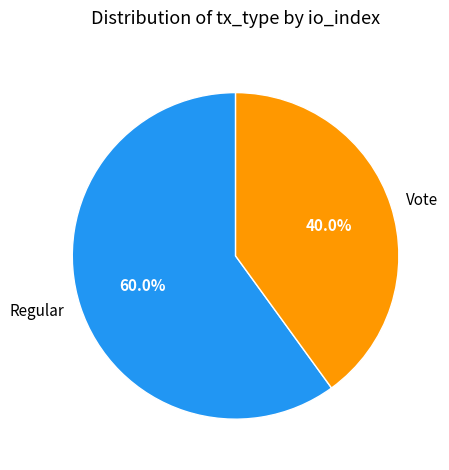

Which has a higher value, Regular or Vote?

Regular